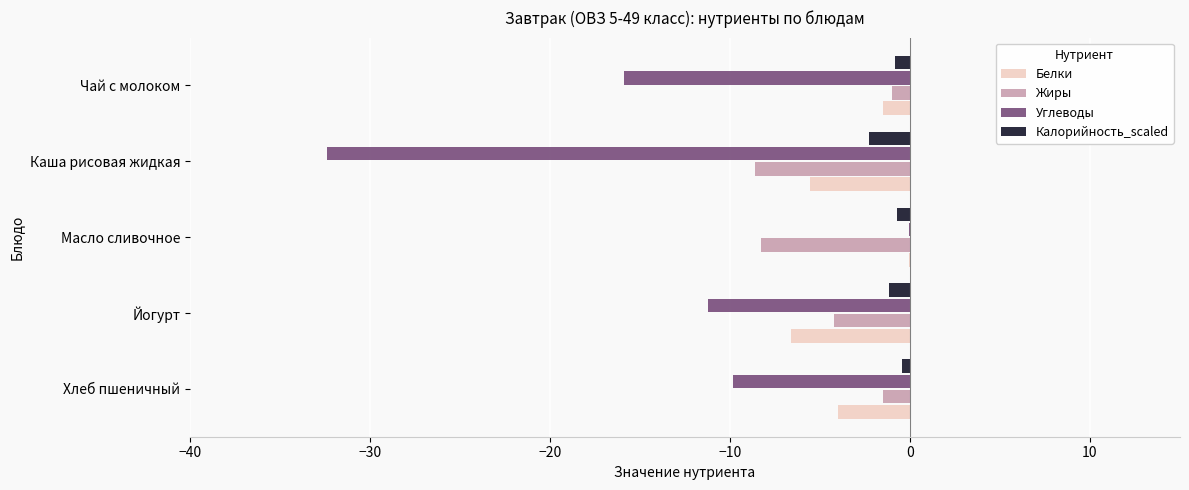

Between Йогурт and Каша рисовая жидкая, which series saw the biggest shift?

Углеводы